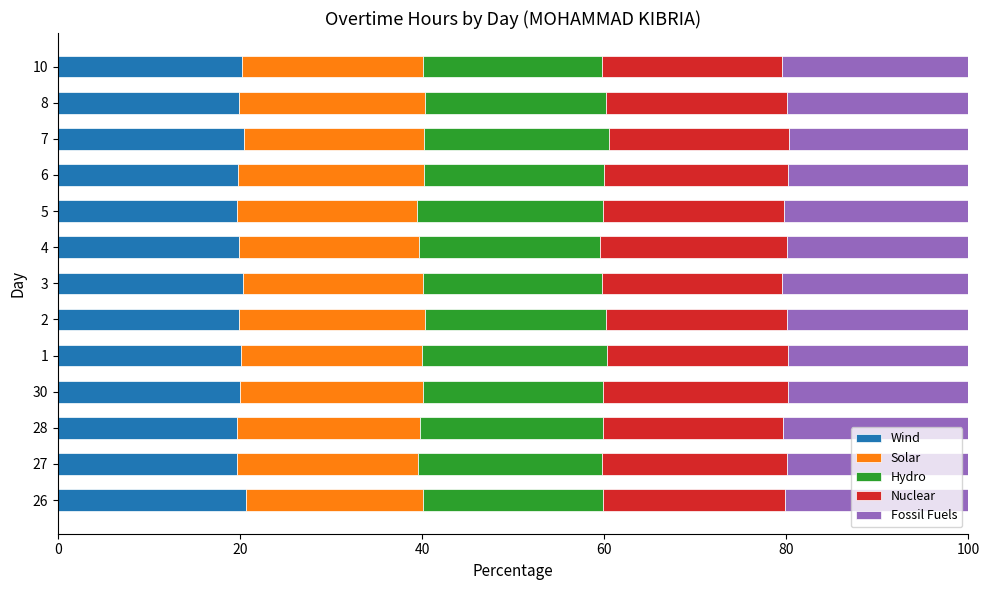

What is the sum of all Wind values?

260.4